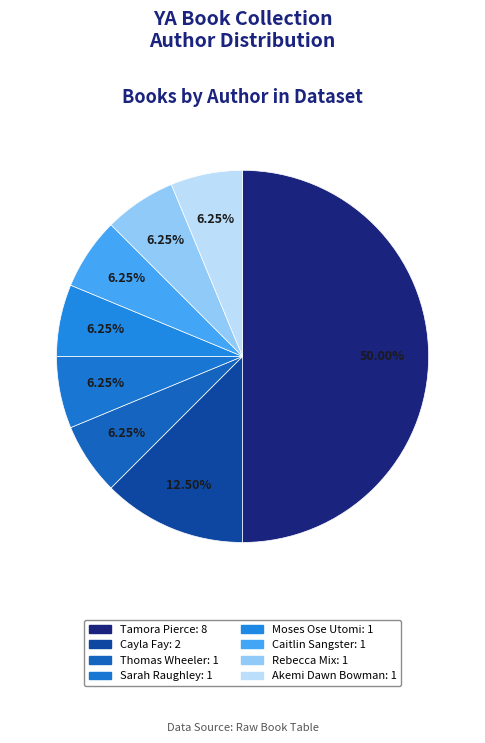

Does any single category account for the majority?

No